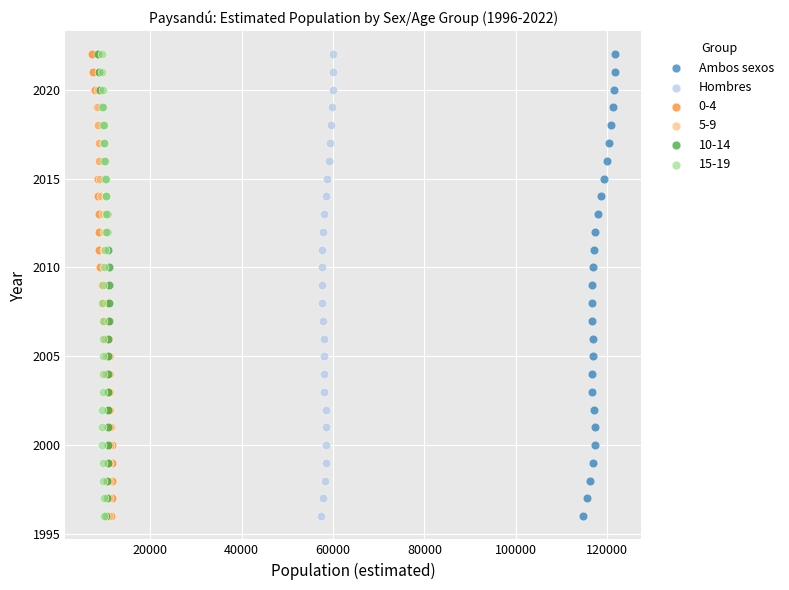

What are all the series names shown in the legend?

Ambos sexos, Hombres, 0-4, 5-9, 10-14, 15-19